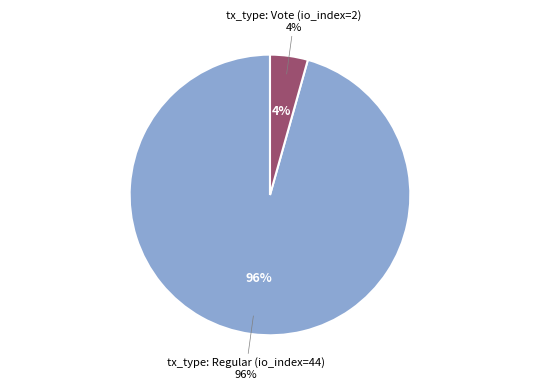

What is the largest slice in the pie chart?

tx_type: Regular (io_index=44)